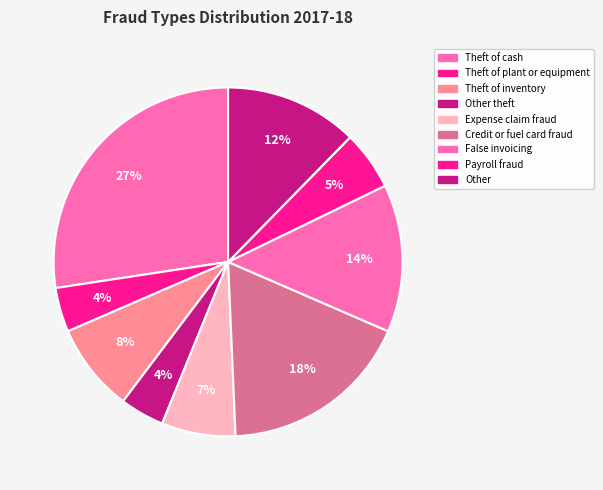

Which slice is the largest?

Theft of cash